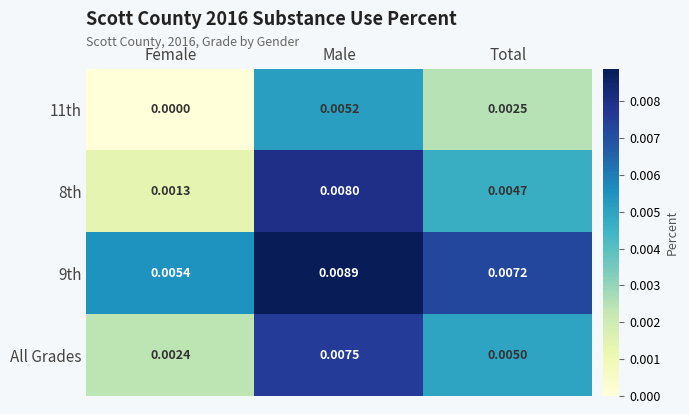

Which series has the largest range (max minus min)?

8th